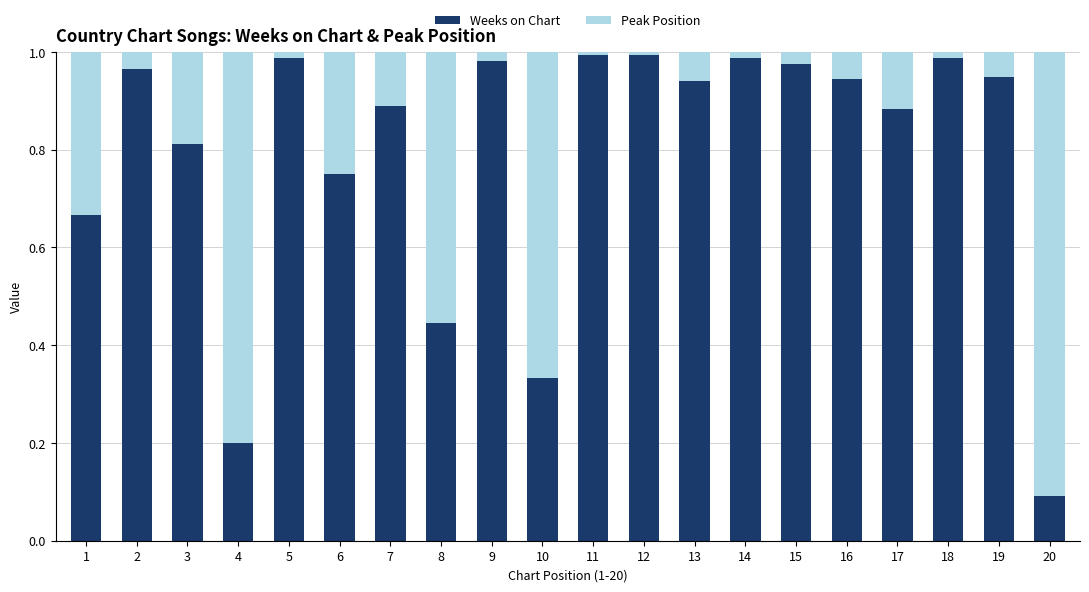

What are all the series names shown in the legend?

Weeks on Chart, Peak Position